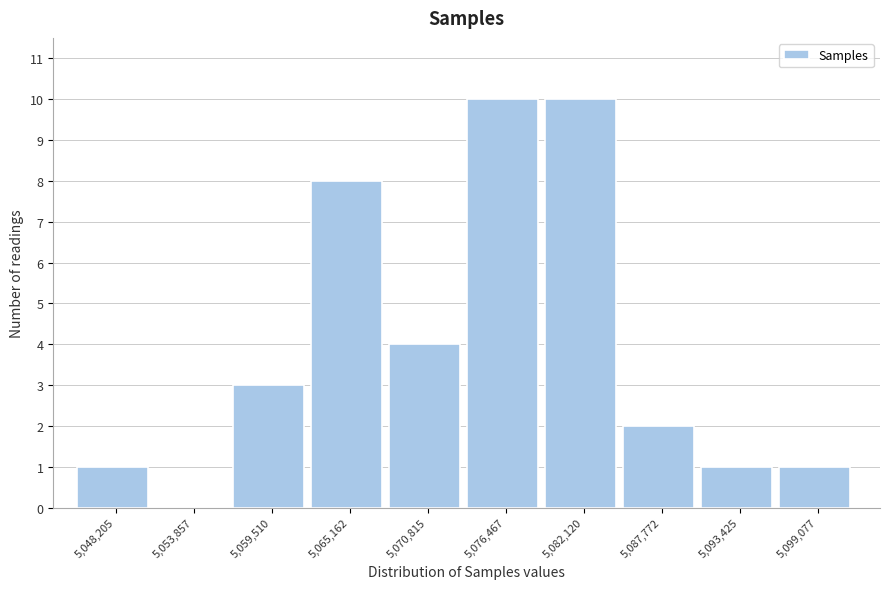

Reading right to left, what are all the values shown in this chart?

5,099,077=1	5,093,425=1	5,087,772=2	5,082,120=10	5,076,467=10	5,070,815=4	5,065,162=8	5,059,510=3	5,053,857=0	5,048,205=1